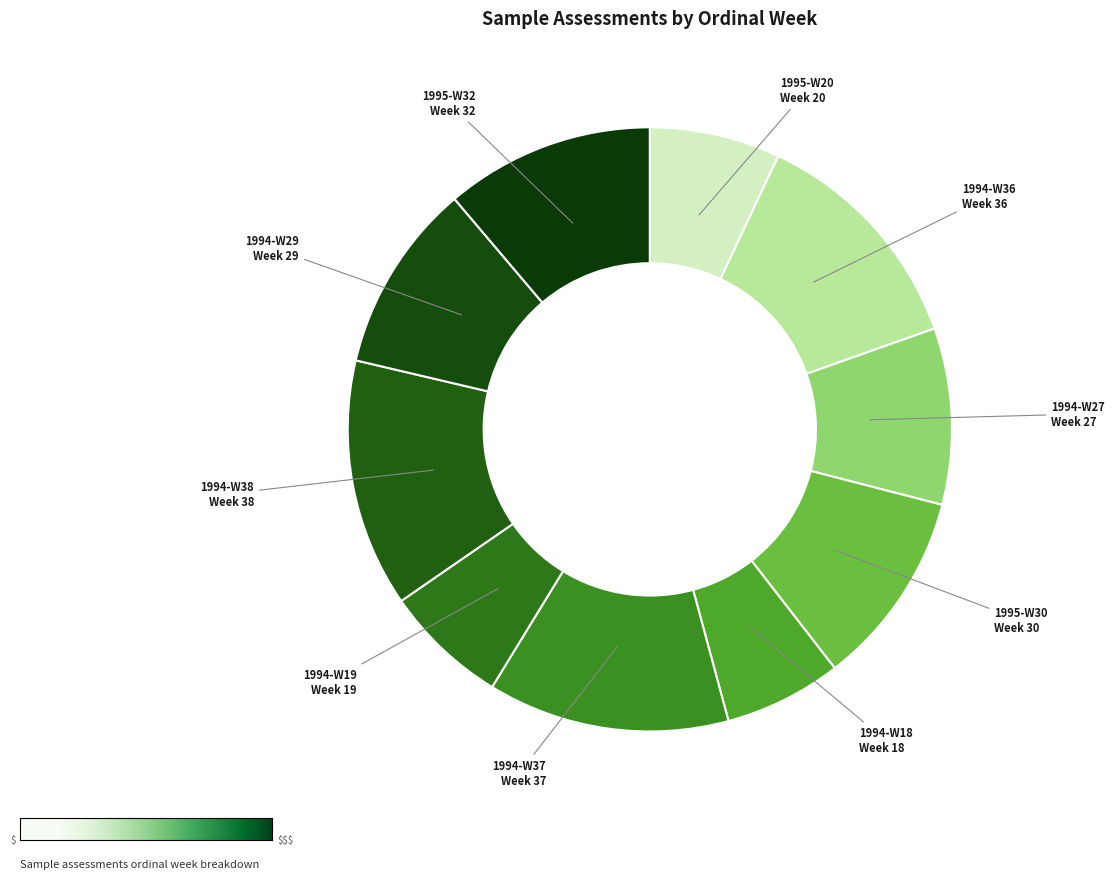

Do 1994-W29 and 1995-W20 together represent more than half of the pie?

No